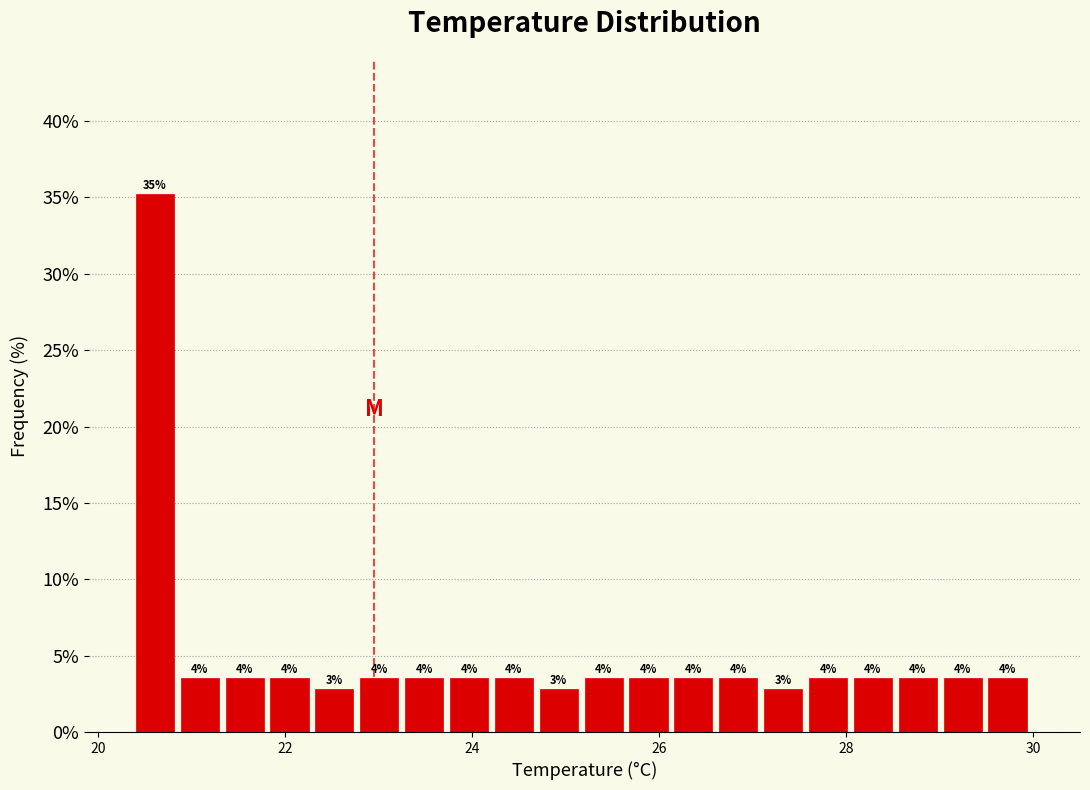

Read against the x-axis, roughly where is the centre of the tallest bar?

20.6